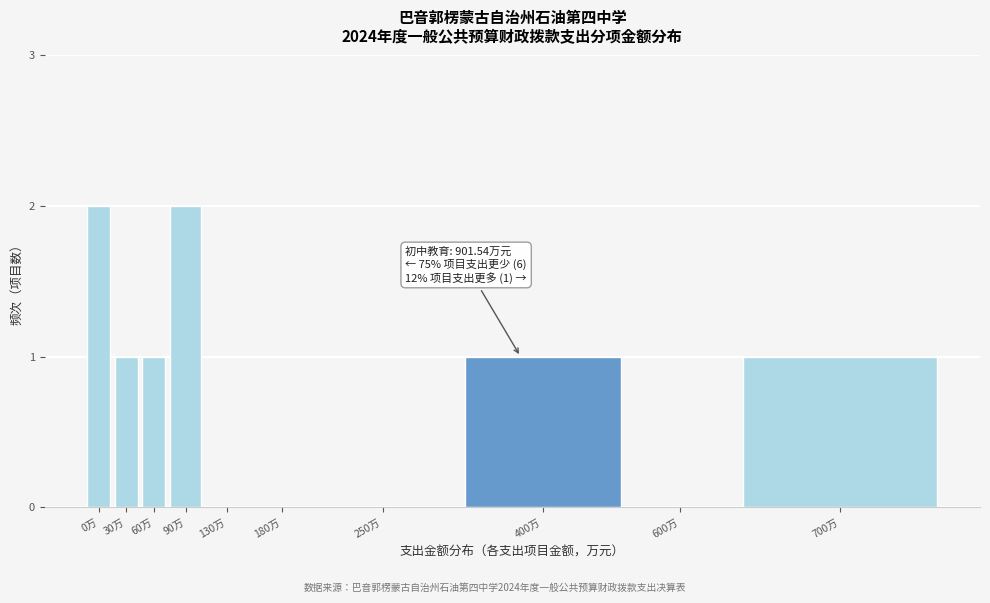

Reading right to left, what are all the values shown in this chart?

700万=1	600万=0	400万=1	250万=0	180万=0	130万=0	90万=2	60万=1	30万=1	0万=2